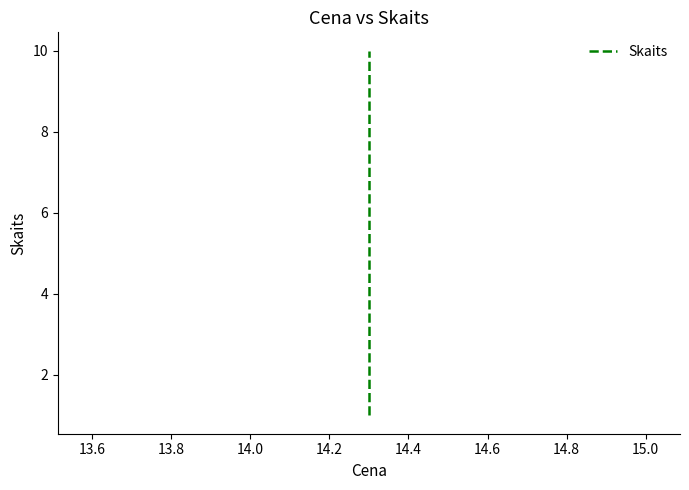

Does the chart display data point markers on the line(s)?

No